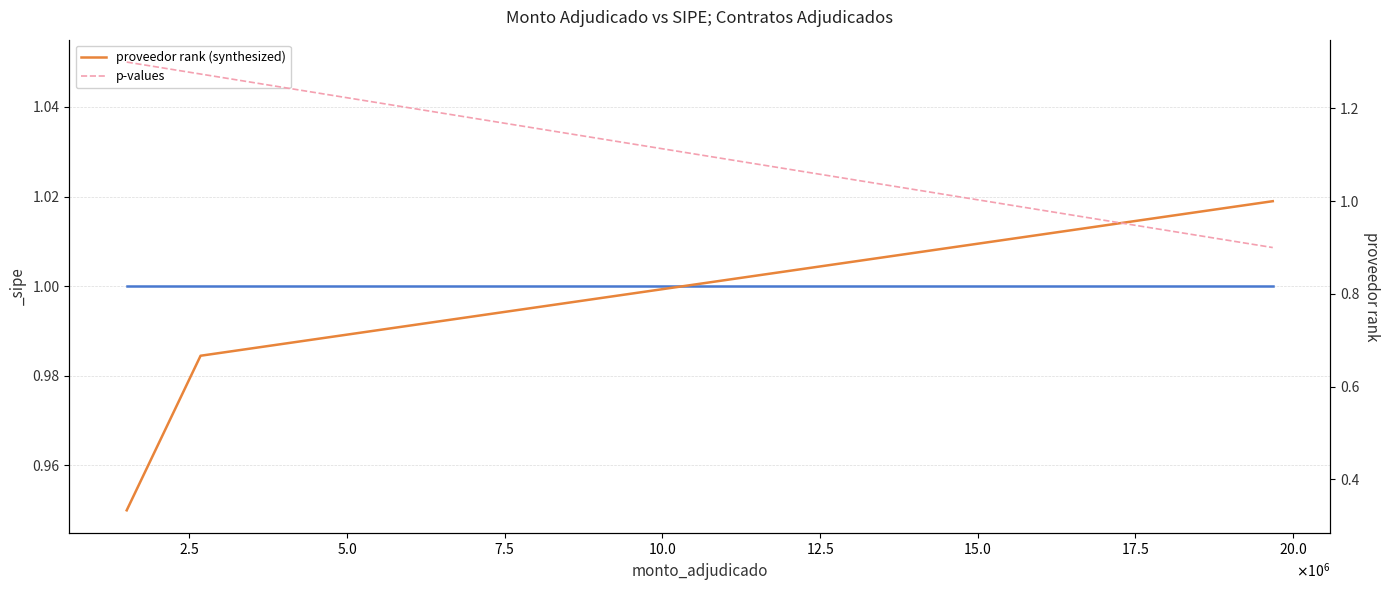

How many data points in p-values are less than 1?

1